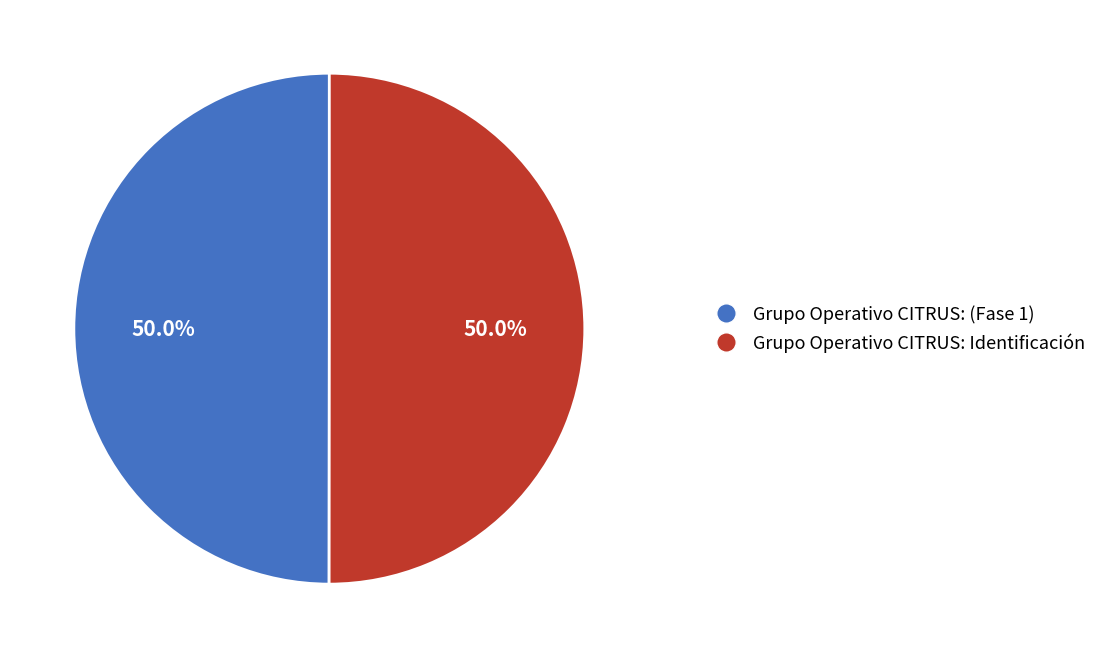

To the nearest percent, what portion does Grupo Operativo CITRUS: (Fase 1) represent?

50%